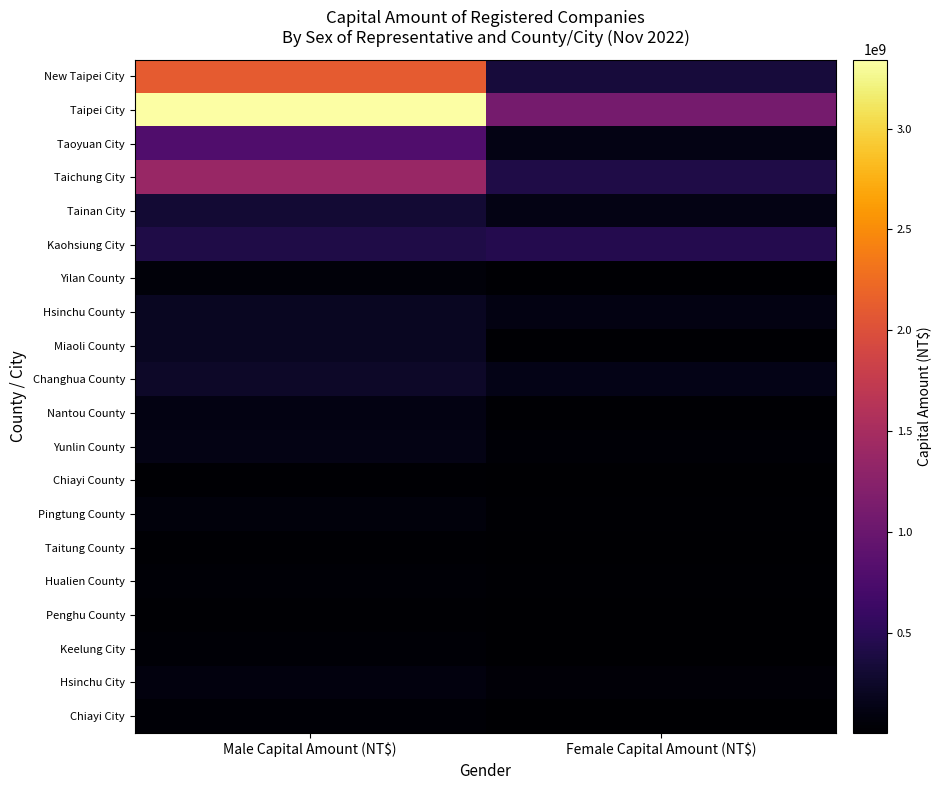

Which series has the largest total across all categories?

Taipei City